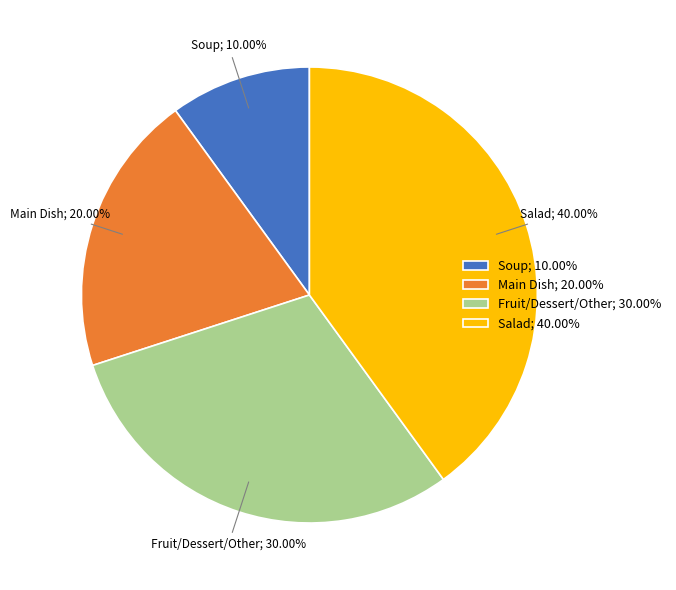

Rank the categories by value from highest to lowest.

Salad, Fruit/Dessert/Other, Main Dish, Soup